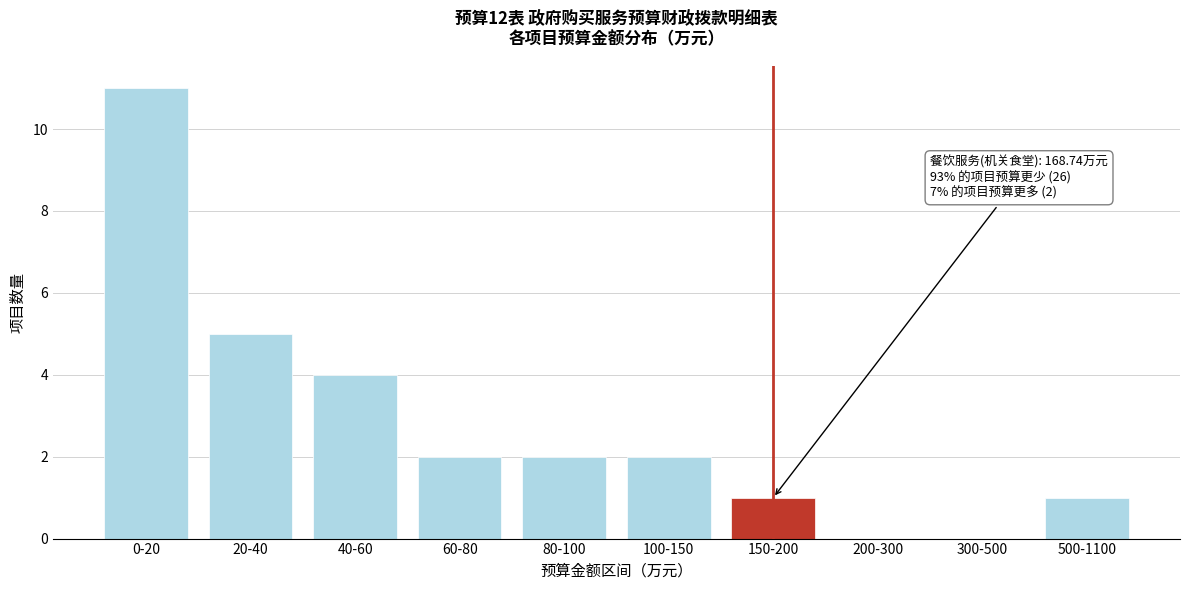

Reading right to left, extract all data points from this chart.

500-1100=1	300-500=0	200-300=0	150-200=1	100-150=2	80-100=2	60-80=2	40-60=4	20-40=5	0-20=11